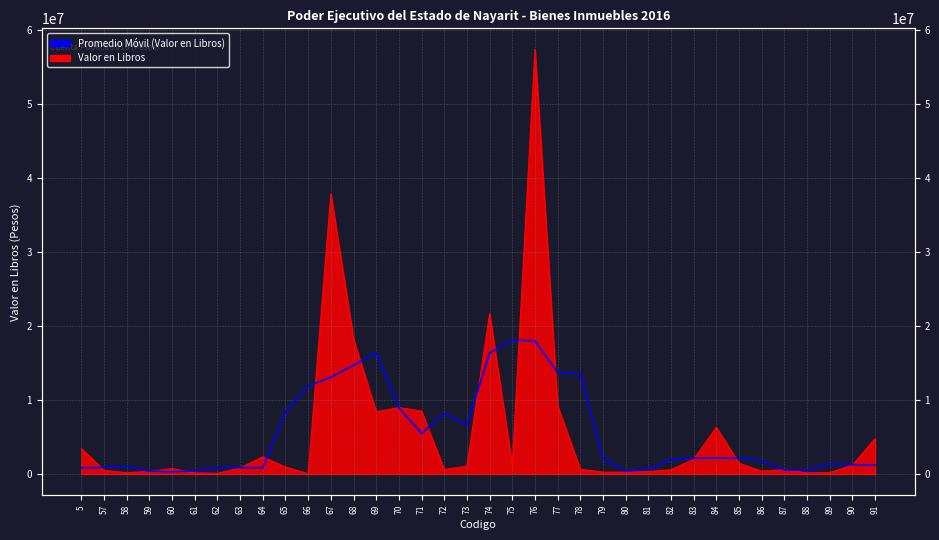

At which label is the value closest to 9187288?

70